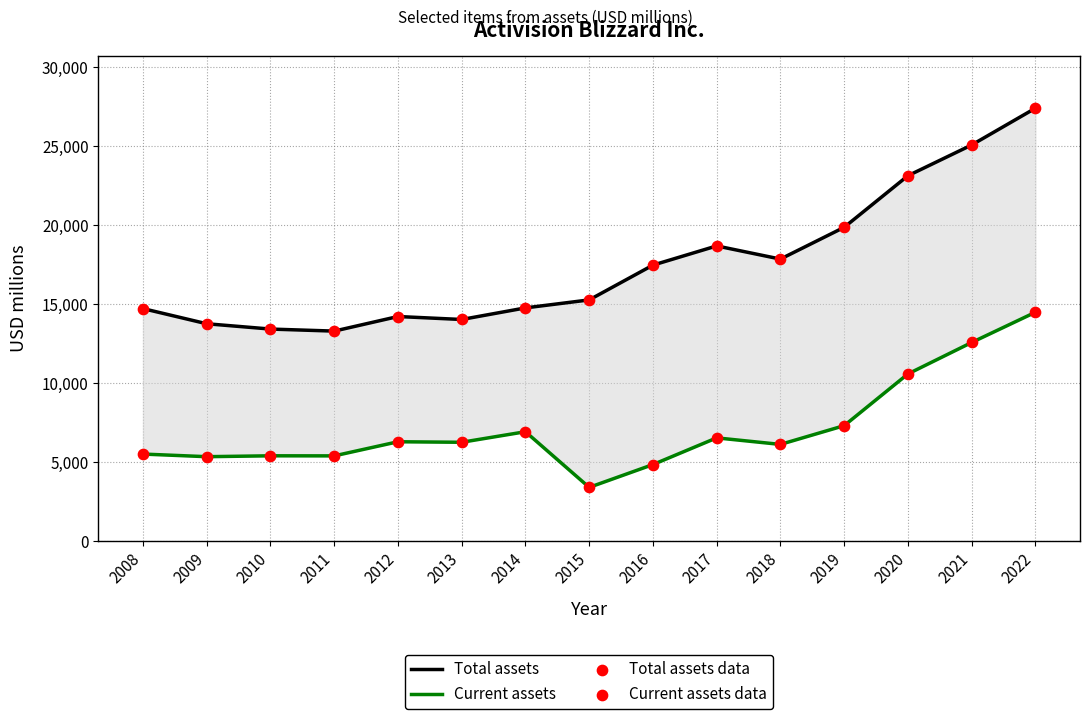

At how many categories does at least one series exceed 8776?

15